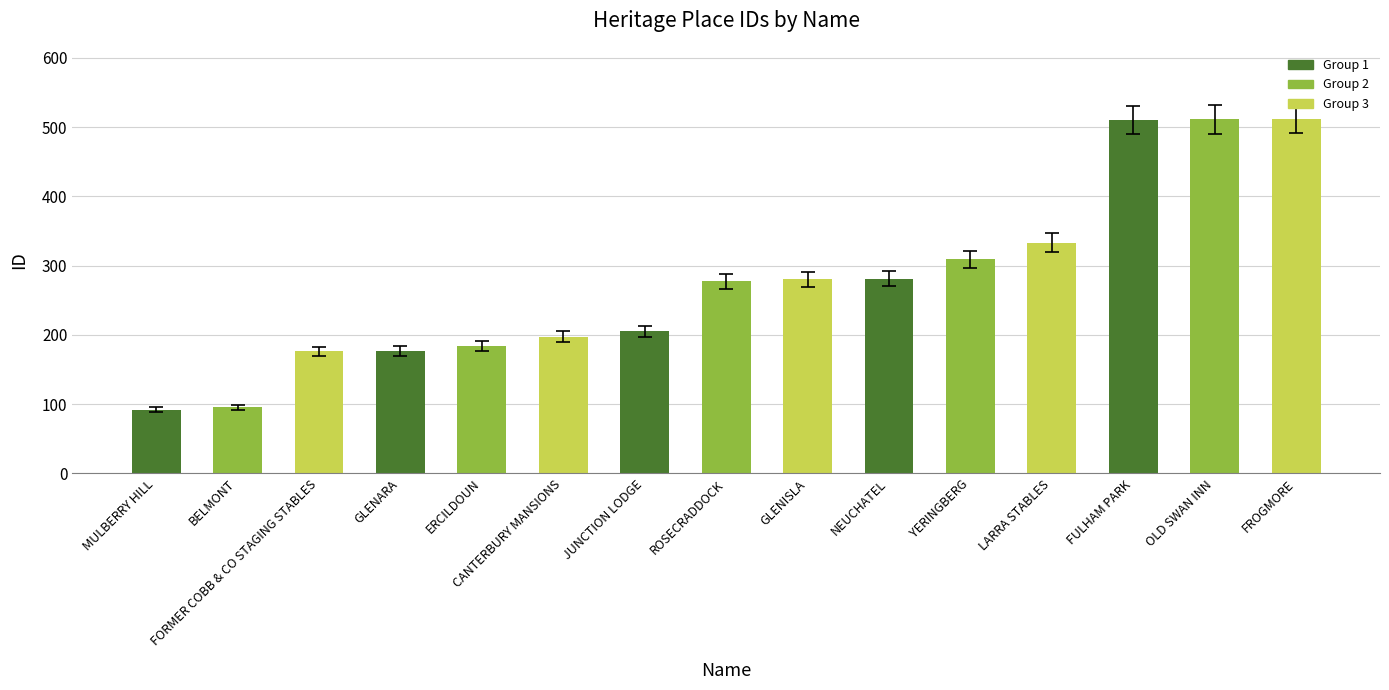

Approximately how many times larger is the value at FULHAM PARK compared to ERCILDOUN?

2.8